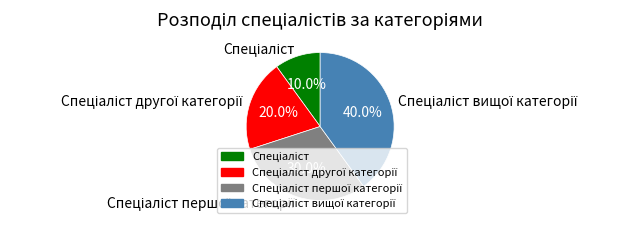

Is there any slice that represents more than half of the pie?

No